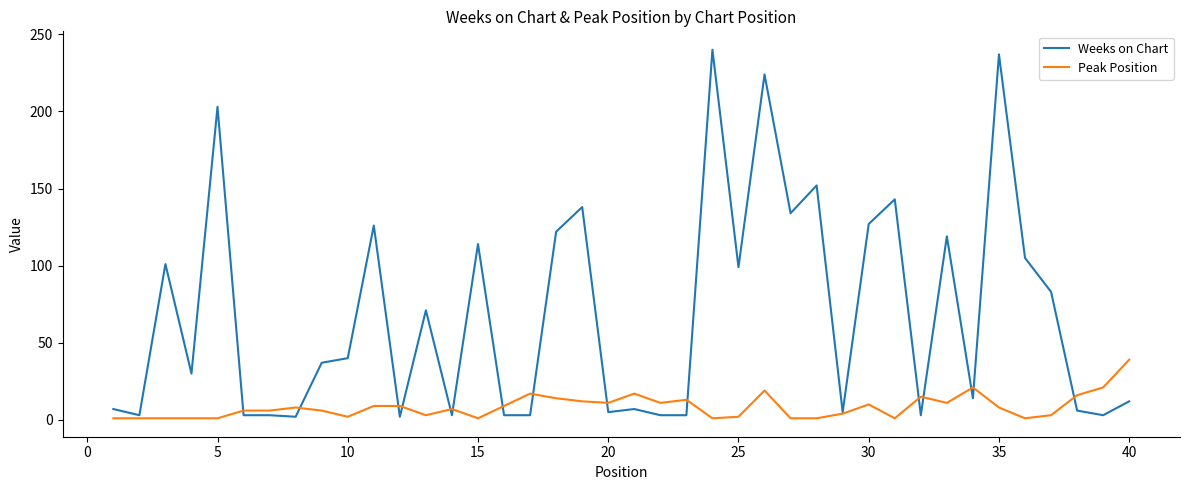

Which series has the widest spread of values?

Weeks on Chart